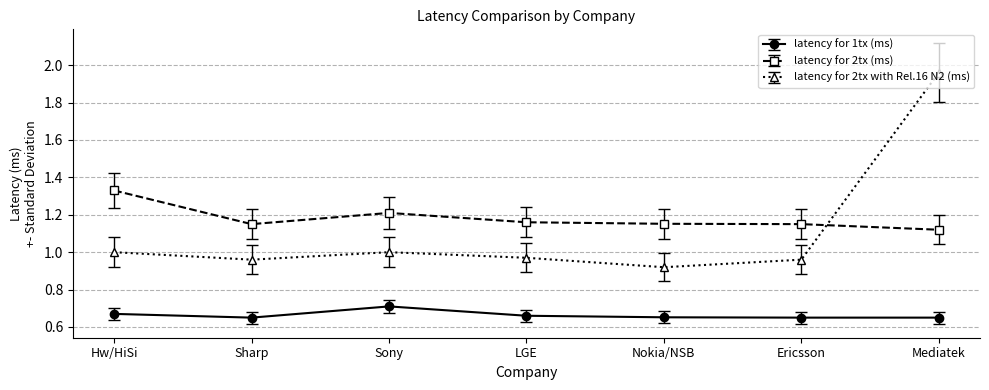

The latency for 2tx with Rel.16 N2 (ms) series shows 1.0 at Sharp. True or false?

True